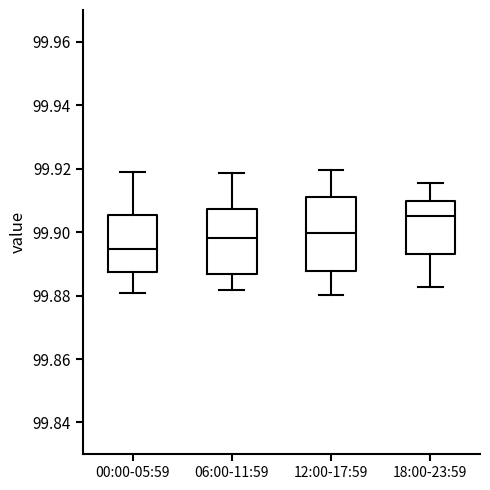

Where does the lower whisker of the box for 06:00-11:59 end on the y-axis? The values are not printed on the chart, so give them approximately, as read against the axis.

99.882